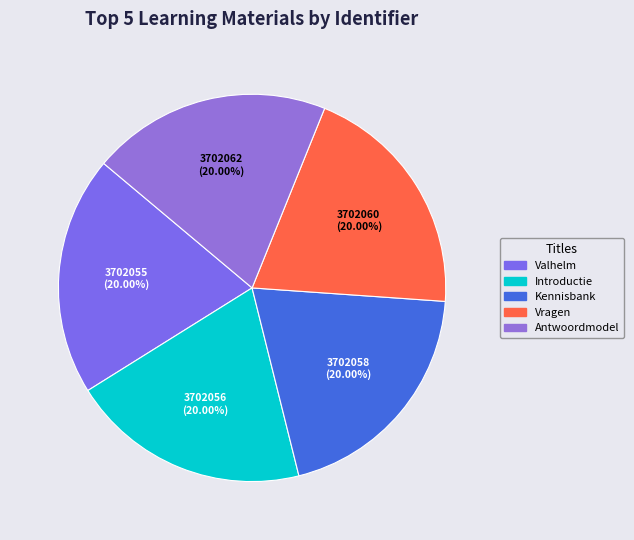

Which category has the smallest portion of the pie?

Valhelm